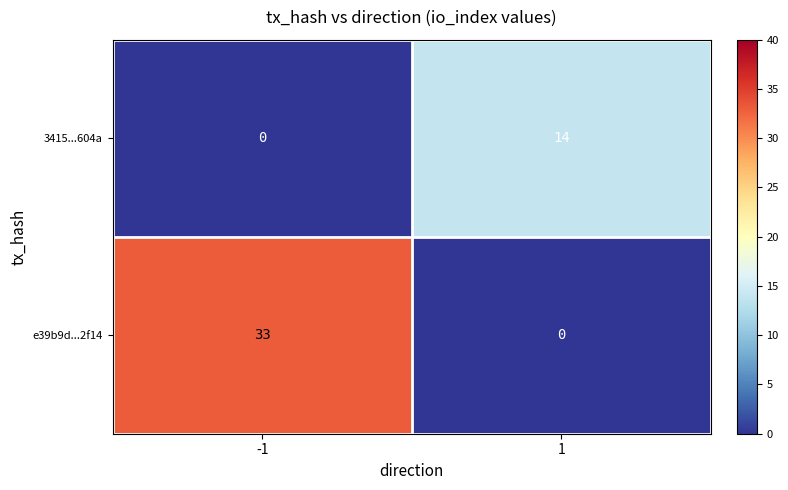

Rank the series by their average value, from highest to lowest.

e39b9d...2f14, 3415...604a